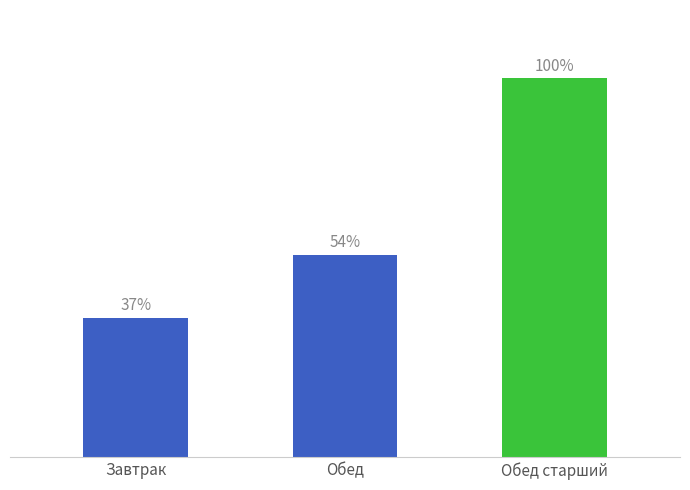

Are the bars horizontal?

No